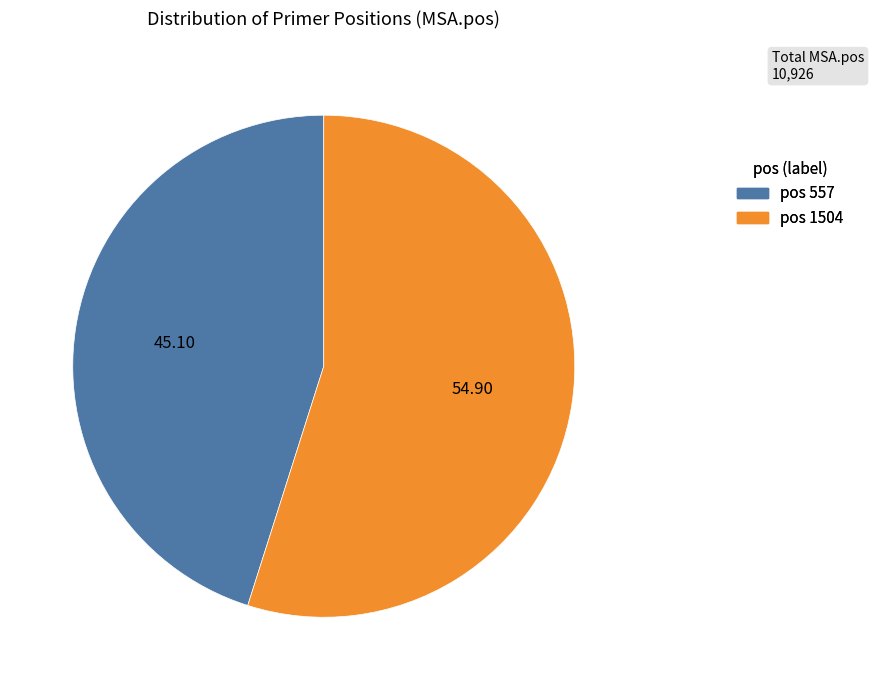

Is there a majority slice in this chart?

Yes